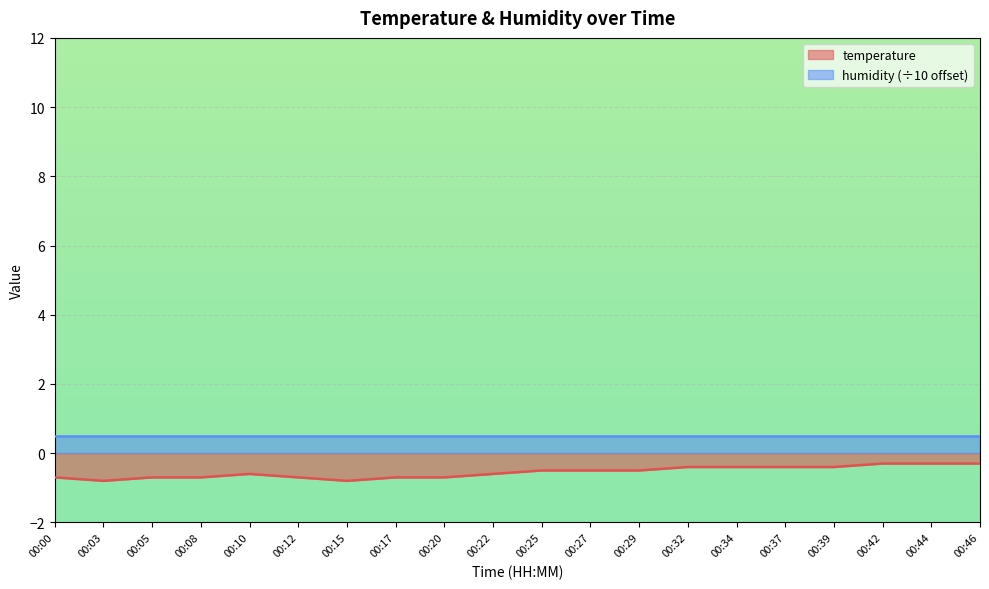

List the labels in order of value, largest first.

00:42, 00:44, 00:46, 00:32, 00:34, 00:37, 00:39, 00:25, 00:27, 00:29, 00:10, 00:22, 00:00, 00:05, 00:08, 00:12, 00:17, 00:20, 00:03, 00:15